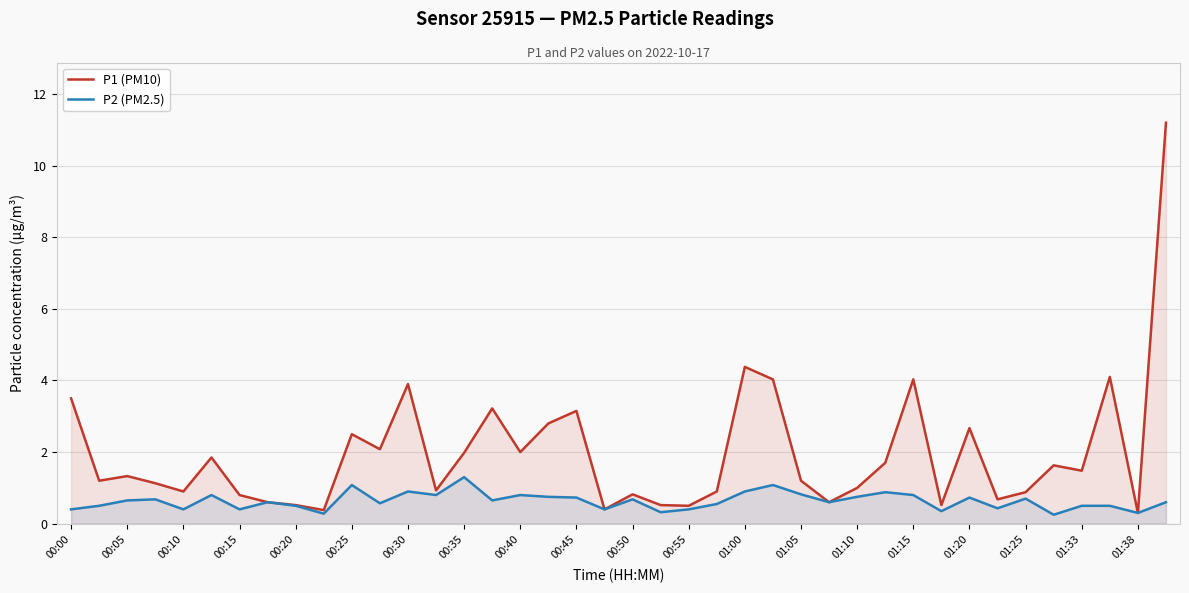

How many lines are shown in the chart?

2